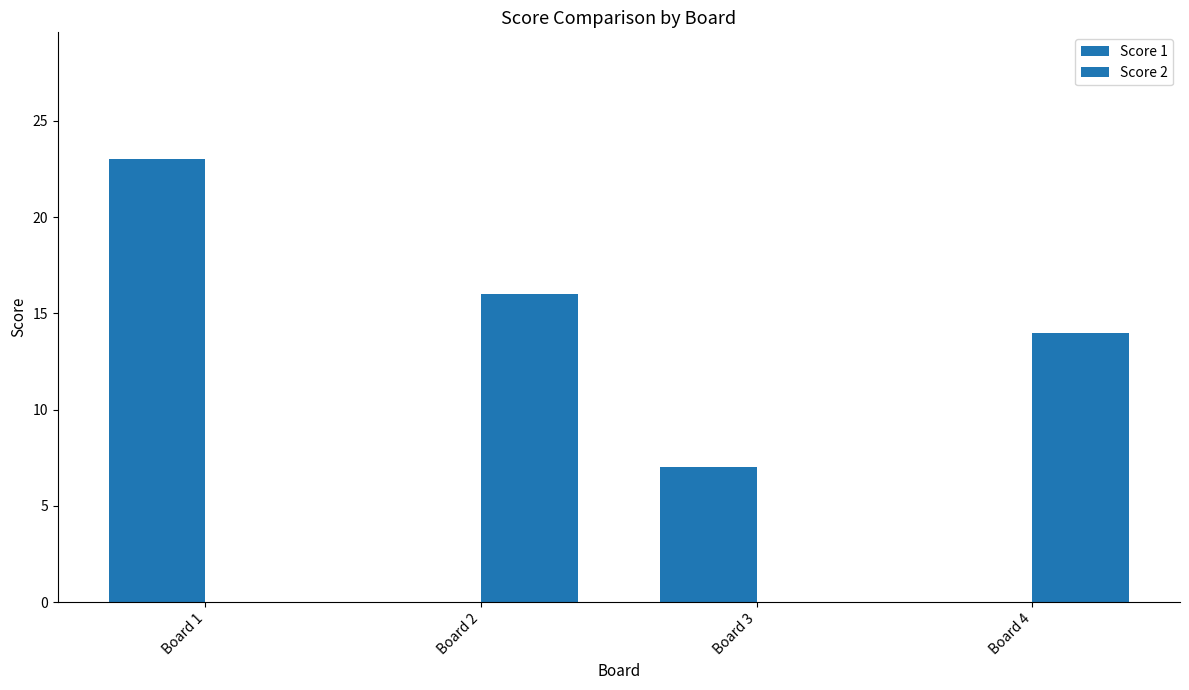

Is it true that Score 1 equals 23 at Board 1?

True